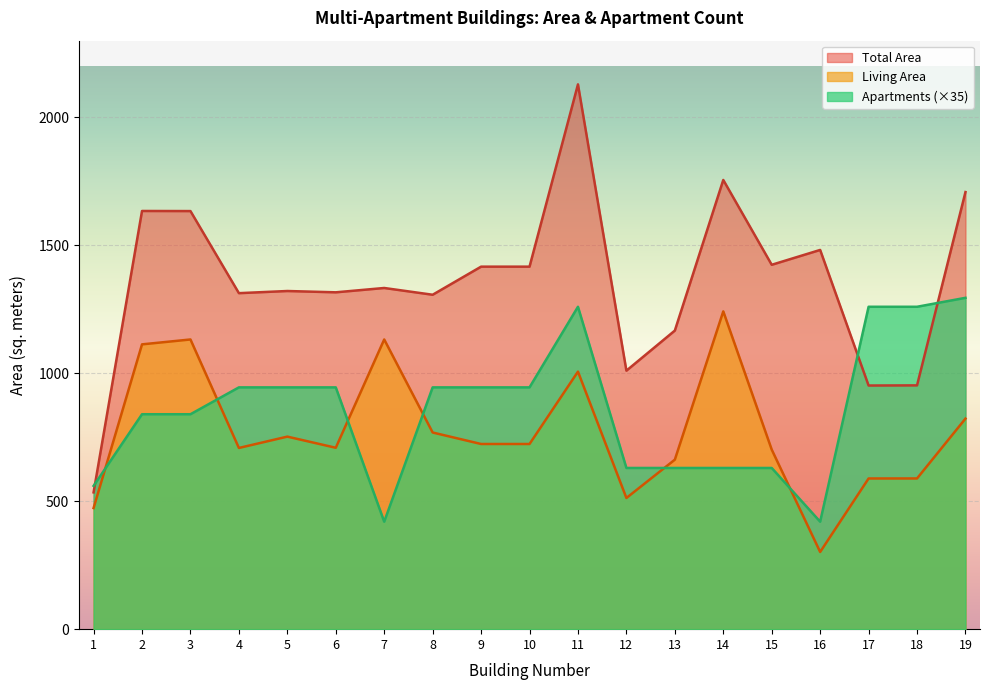

The Apartments series shows 2090.0 at 17. True or false?

False